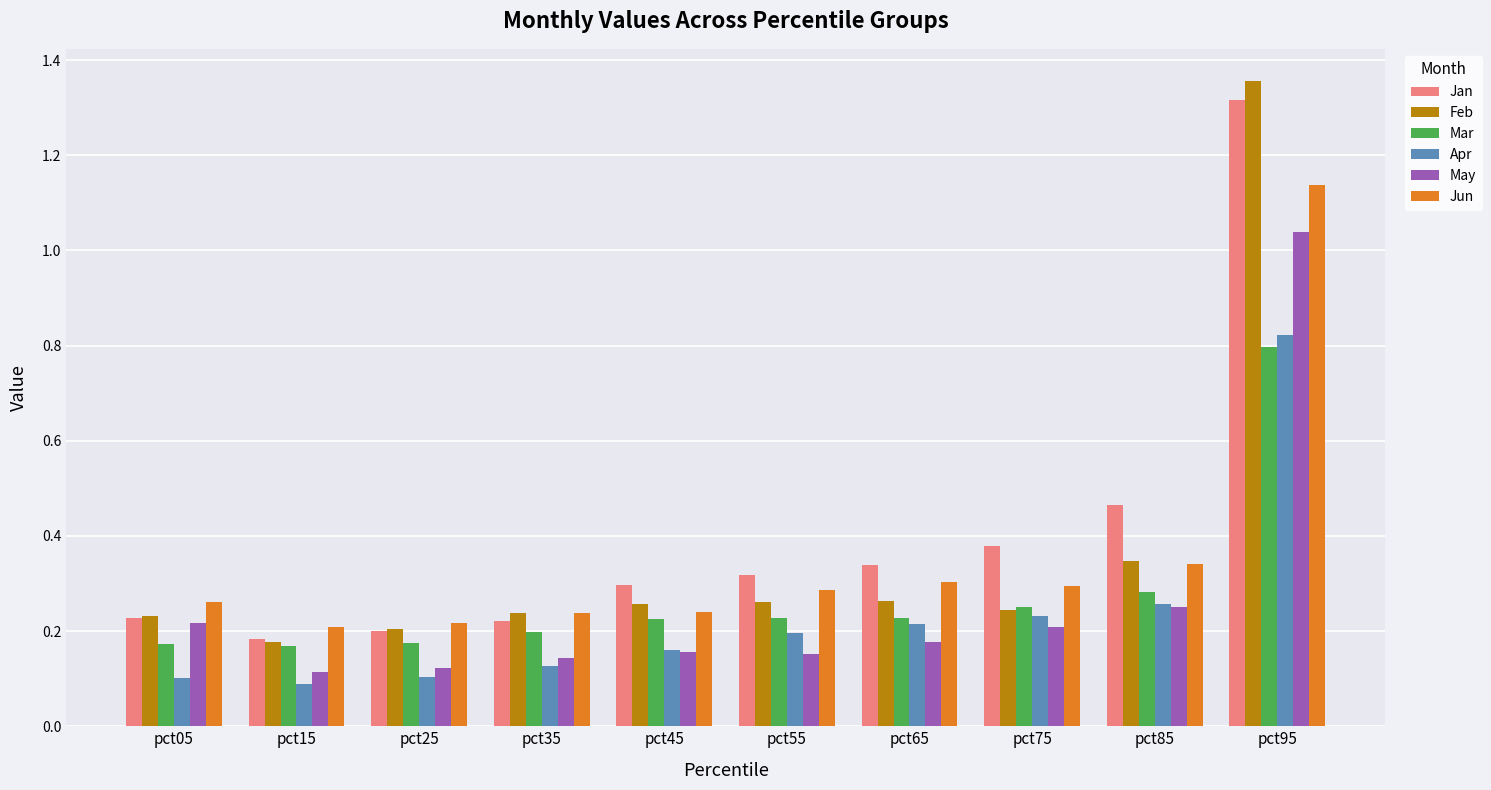

Is it true that Mar equals 0.1 at pct25?

False